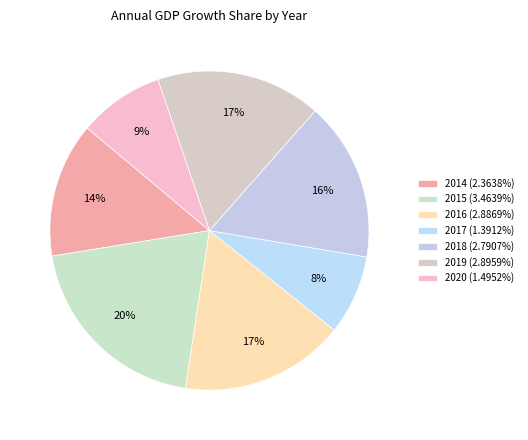

Is it true that 2015 is 26% of the pie?

False